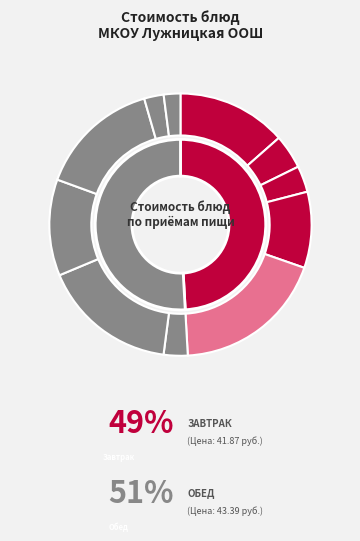

How many segments does this pie chart have?

11